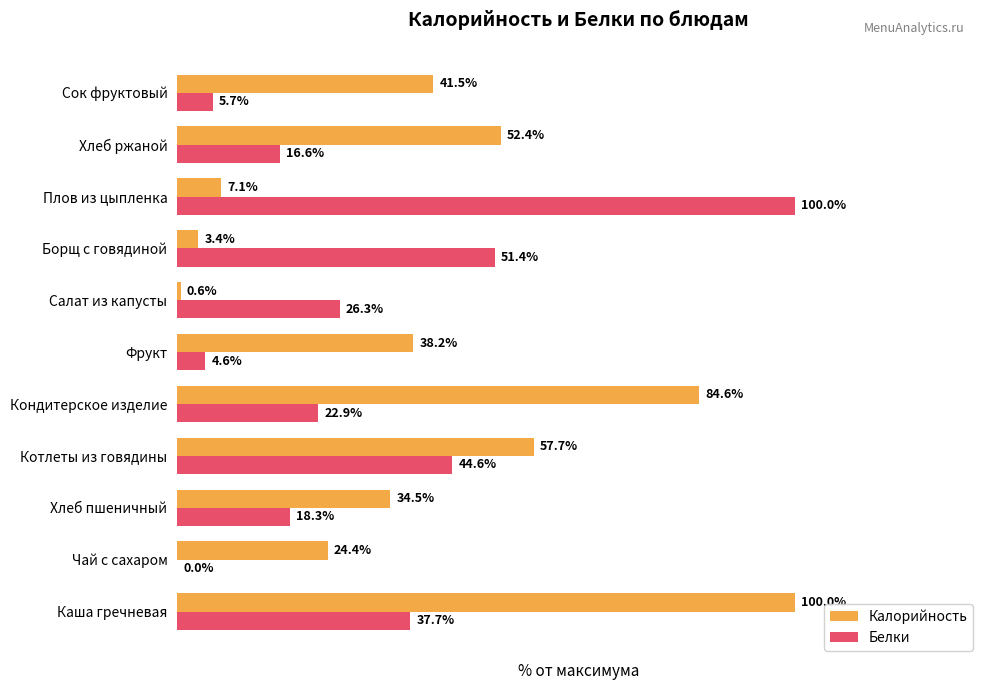

Between Чай с сахаром and Борщ с говядиной, which series saw the biggest shift?

Белки